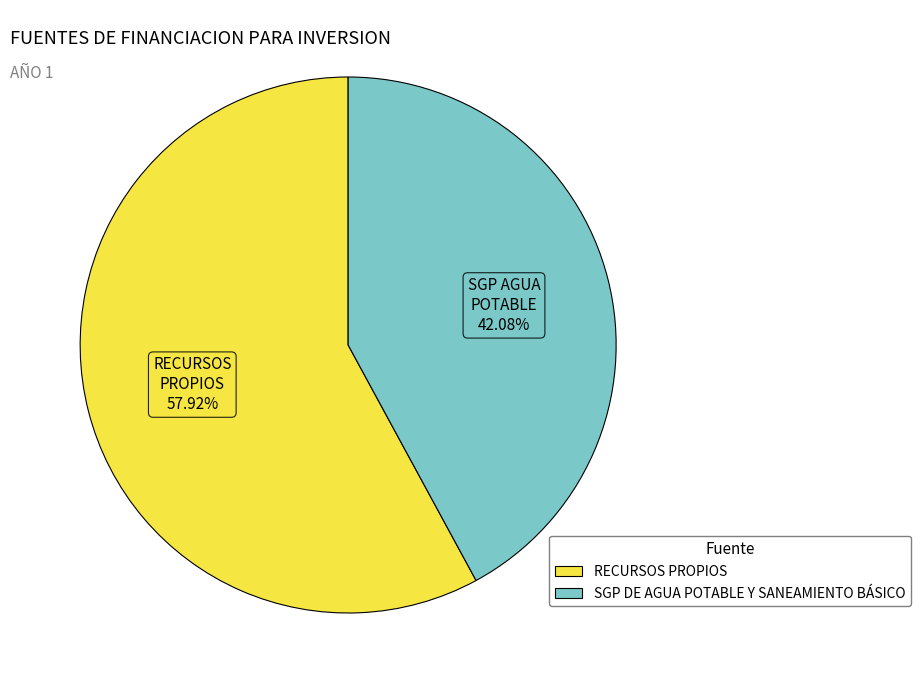

Which category has the biggest portion of the pie?

RECURSOS PROPIOS